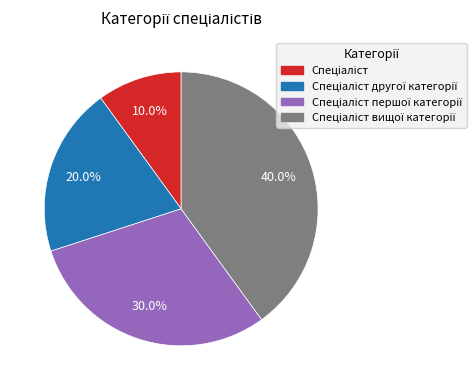

To the nearest percent, what is the average slice percentage?

25%